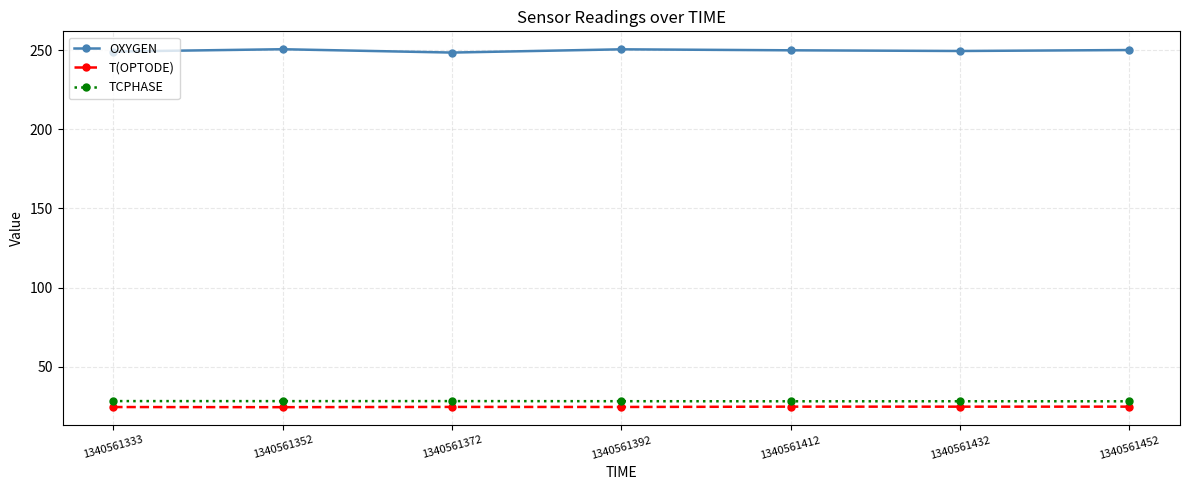

Is it true that OXYGEN equals 440.7 at 1340561412?

False